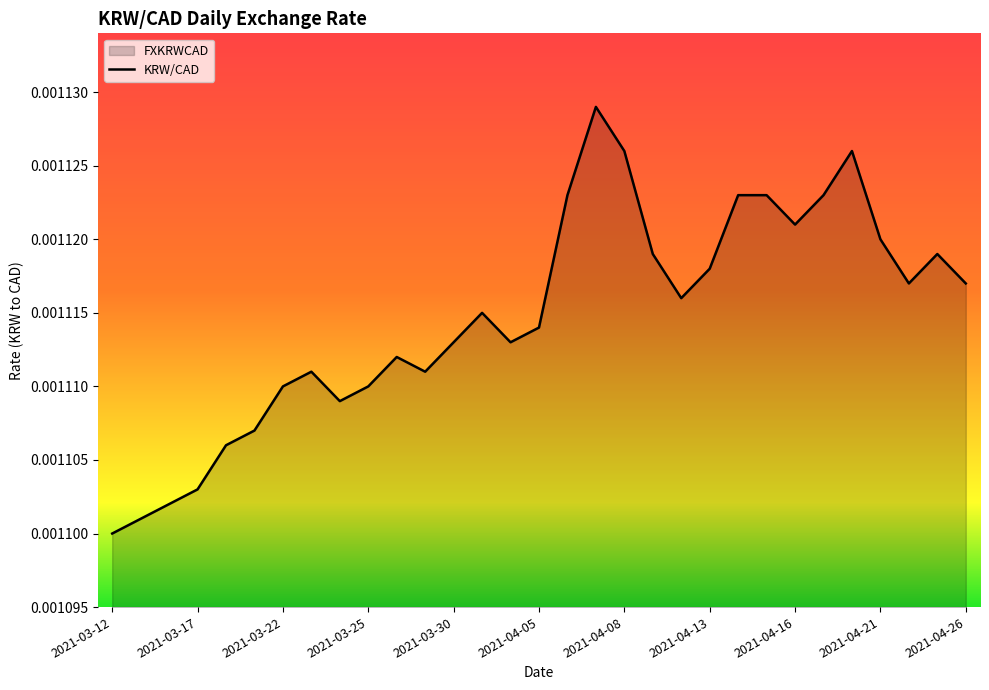

What is the label of the 18th point from the right?

2021-03-31